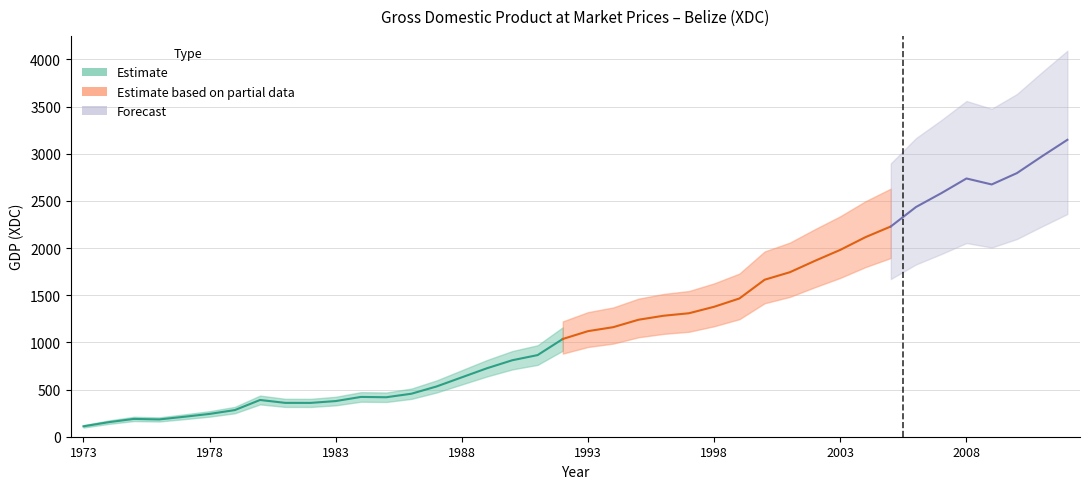

True or false: there are more than 2 points higher than both neighbors.

True